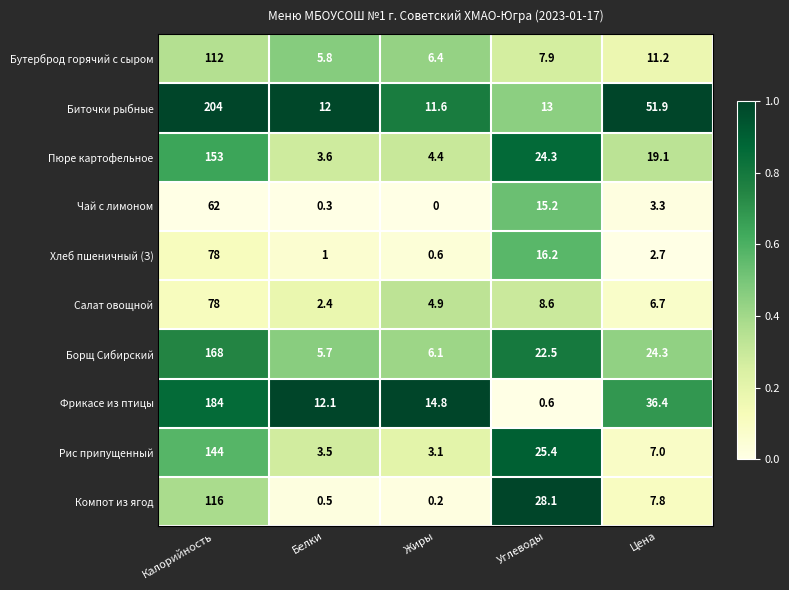

The value of Салат овощной at Белки is 3.2. True or false?

False